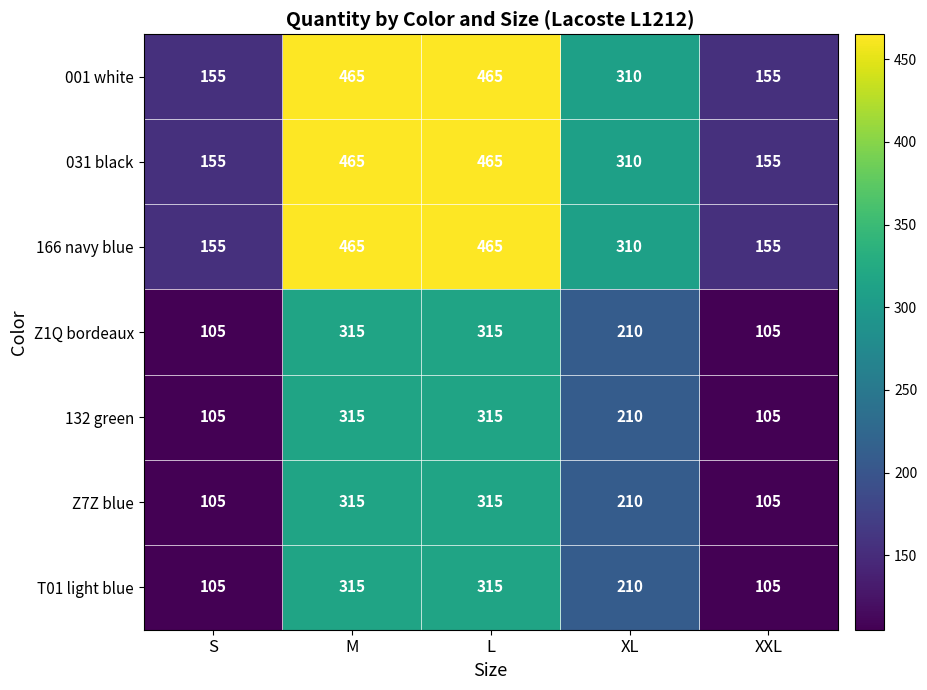

What value does the Z7Z blue series have at XXL, to the nearest 5?

105